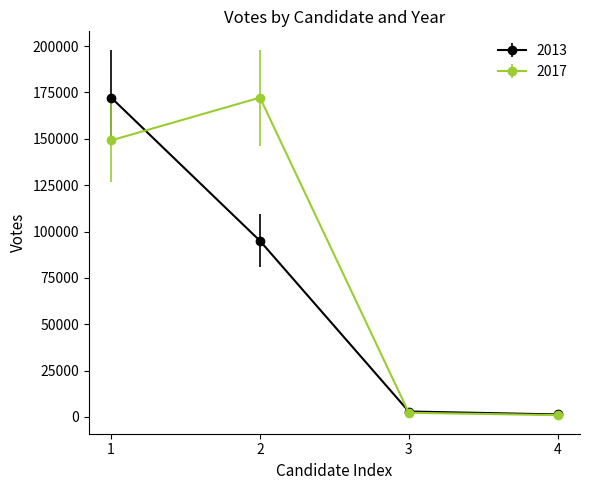

The value of 2017 at 1 is 79592. True or false?

False